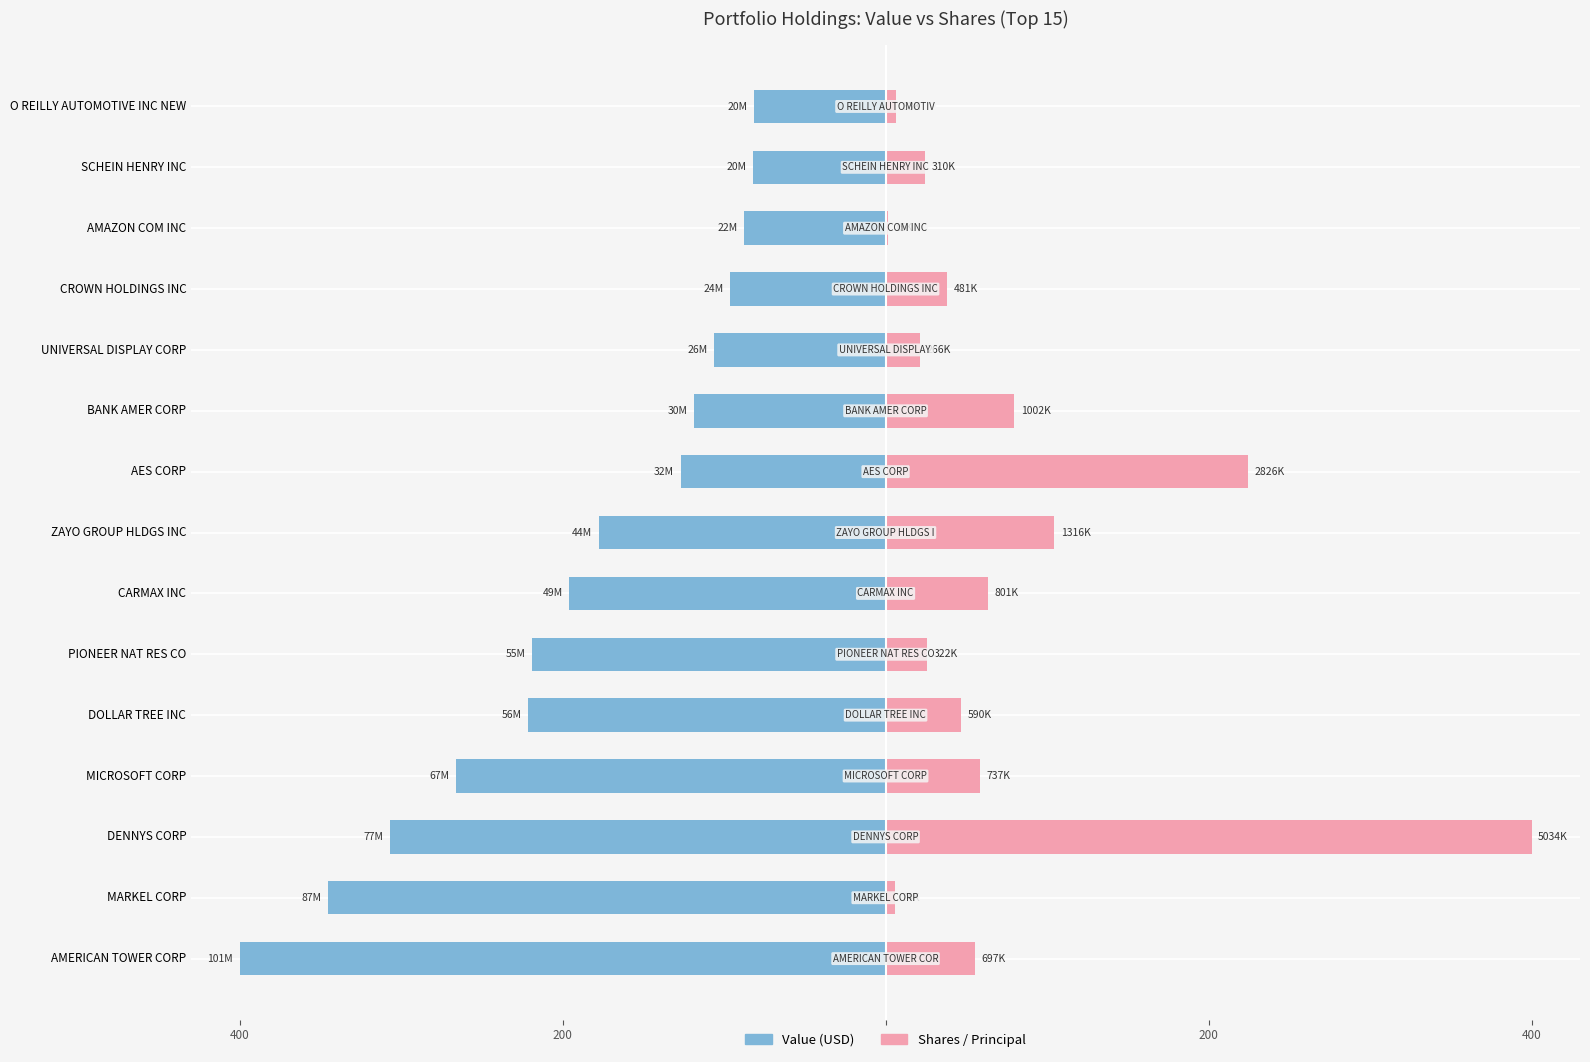

Which series changed the most between AES CORP and UNIVERSAL DISPLAY CORP?

Shares or principal amount